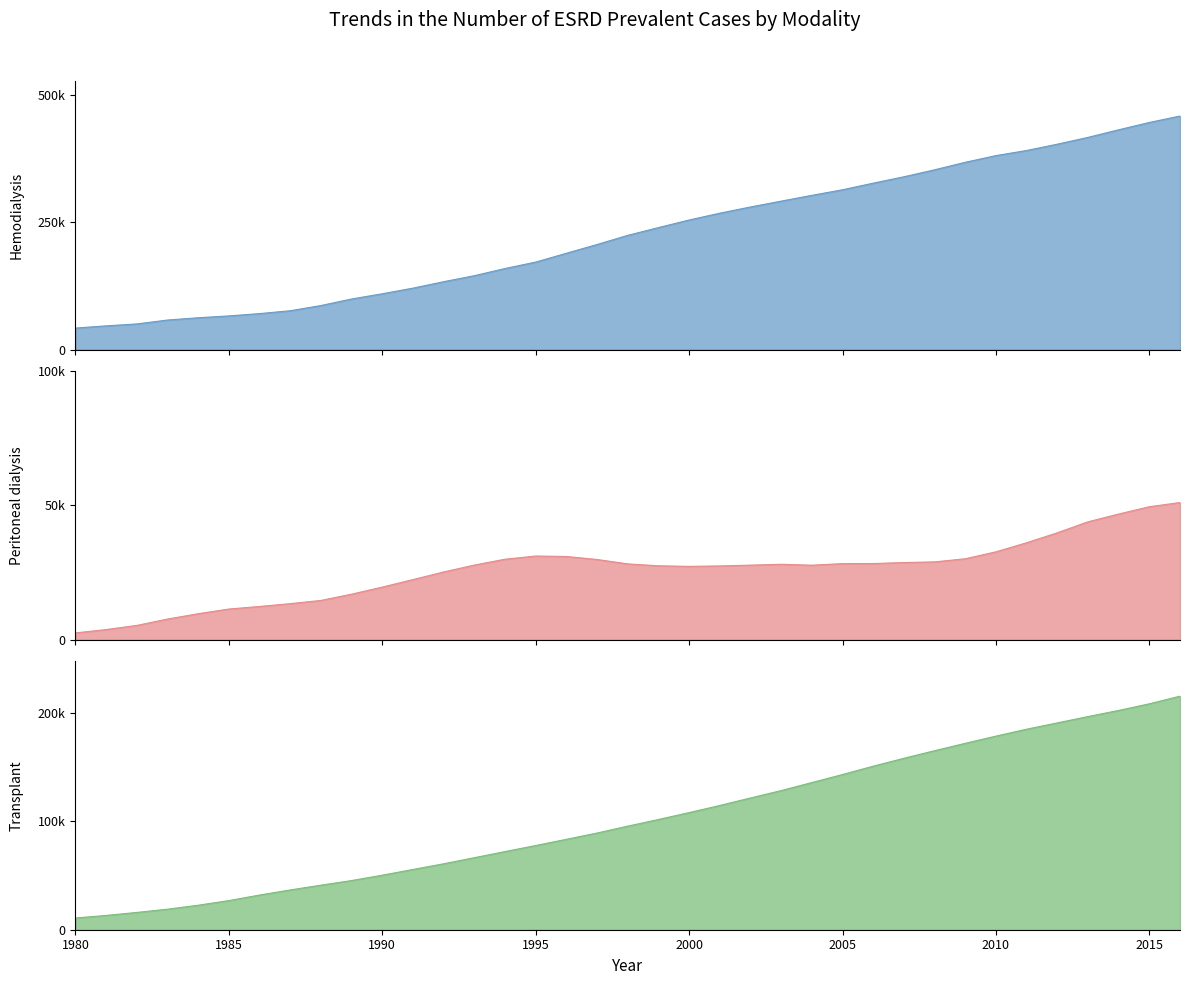

How many interior local peaks does the Peritoneal dialysis series have?

2